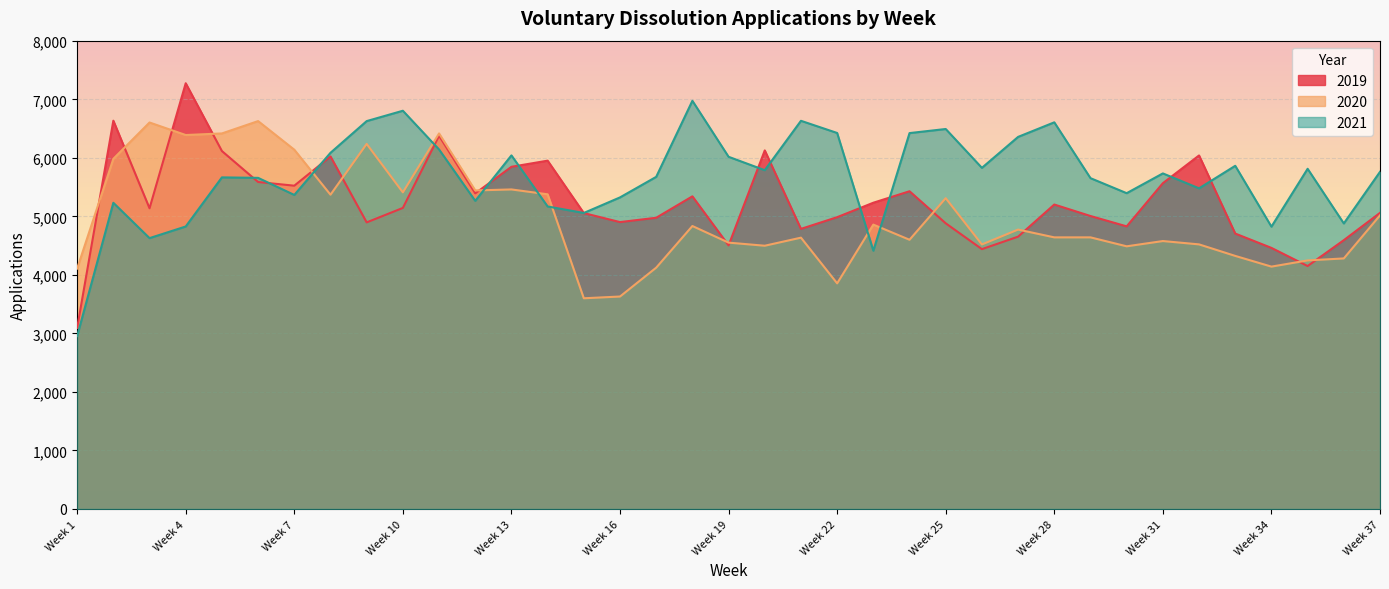

What is the spread (max minus min) of values at Week 6?

1041